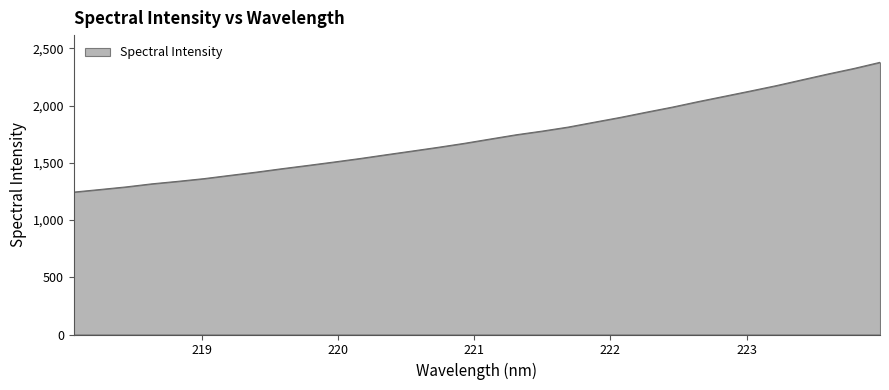

What is the smallest value displayed?

1244.7